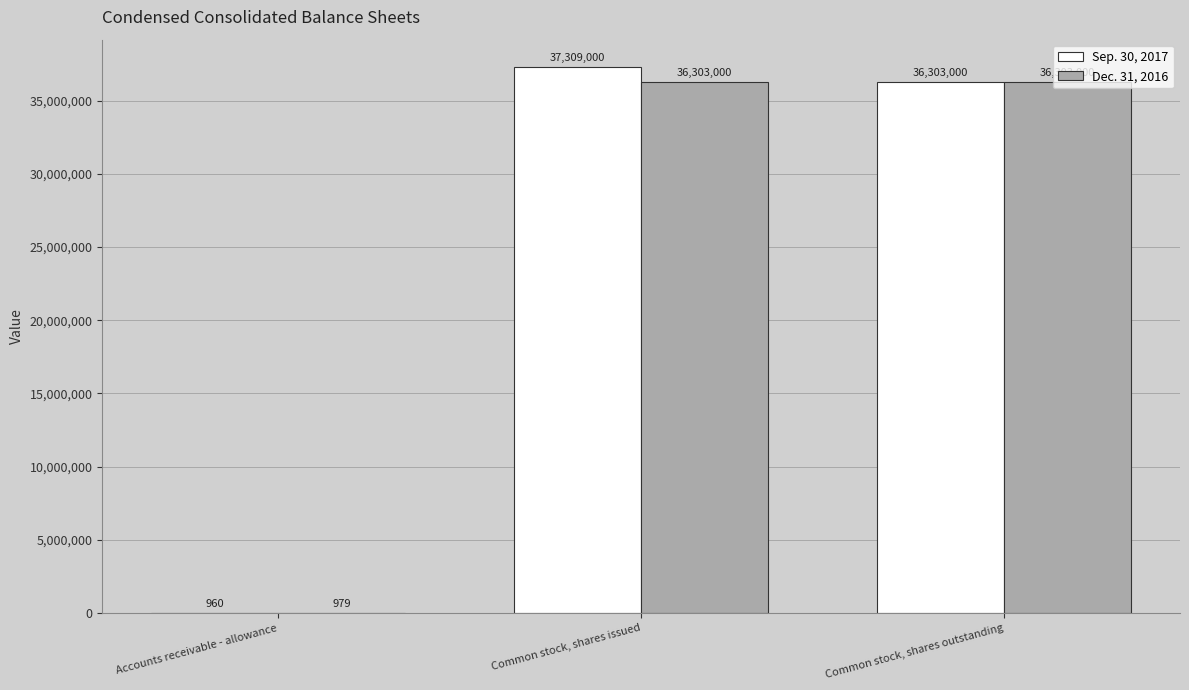

Which series has the largest range (max minus min)?

Sep. 30, 2017